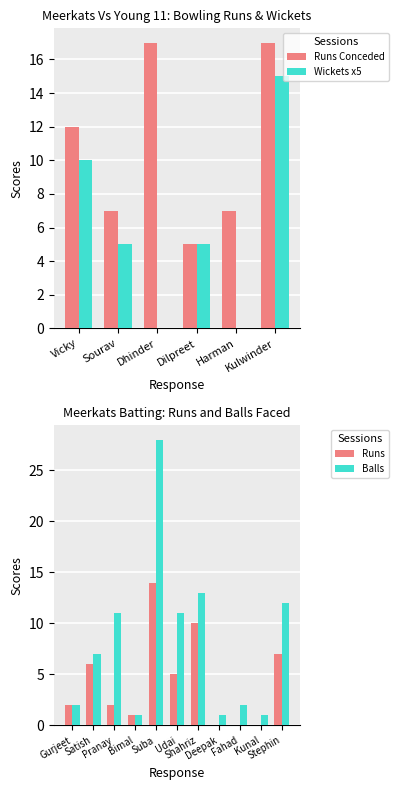

What is the approximate value of Runs Conceded at Sourav?

7